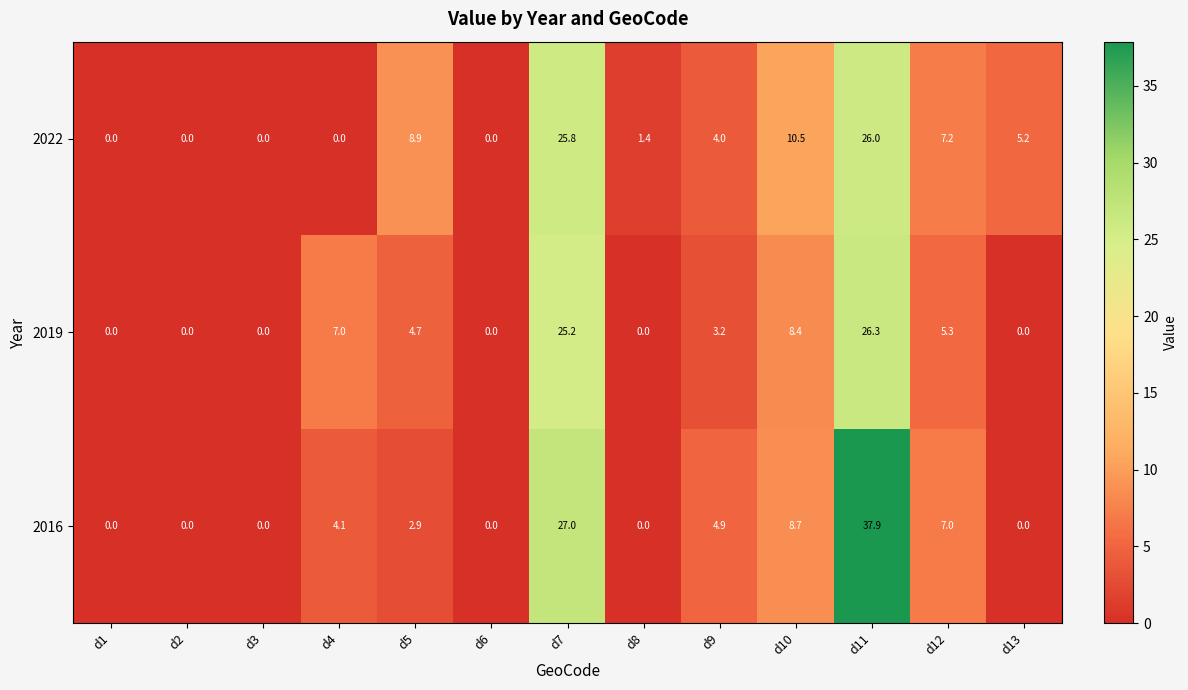

What is the difference between the highest and lowest values at d9?

1.7